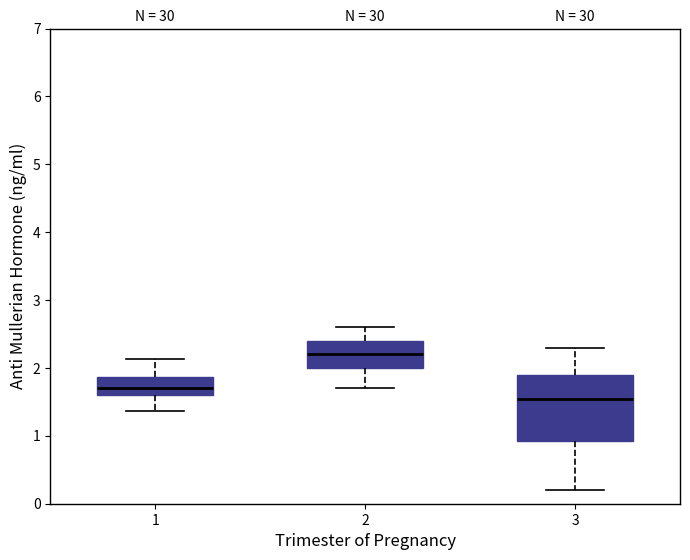

Where is the lower edge of the box at x = 3 on the y-axis? The values are not printed on the chart, so give them approximately, as read against the axis.

0.9